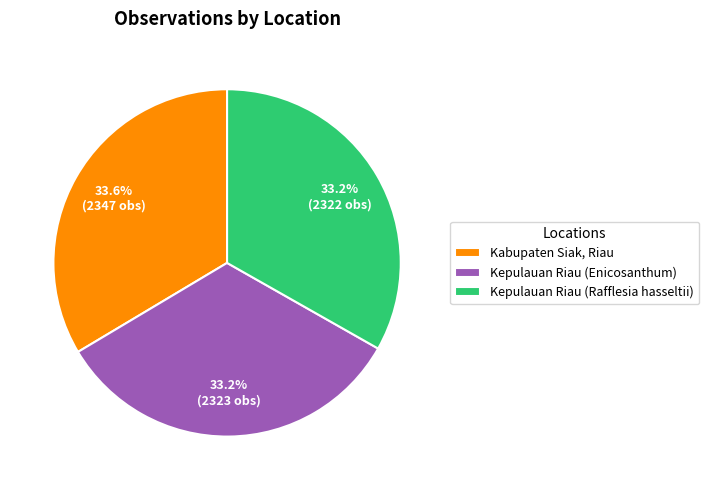

To the nearest percent, what is the average slice percentage?

33%